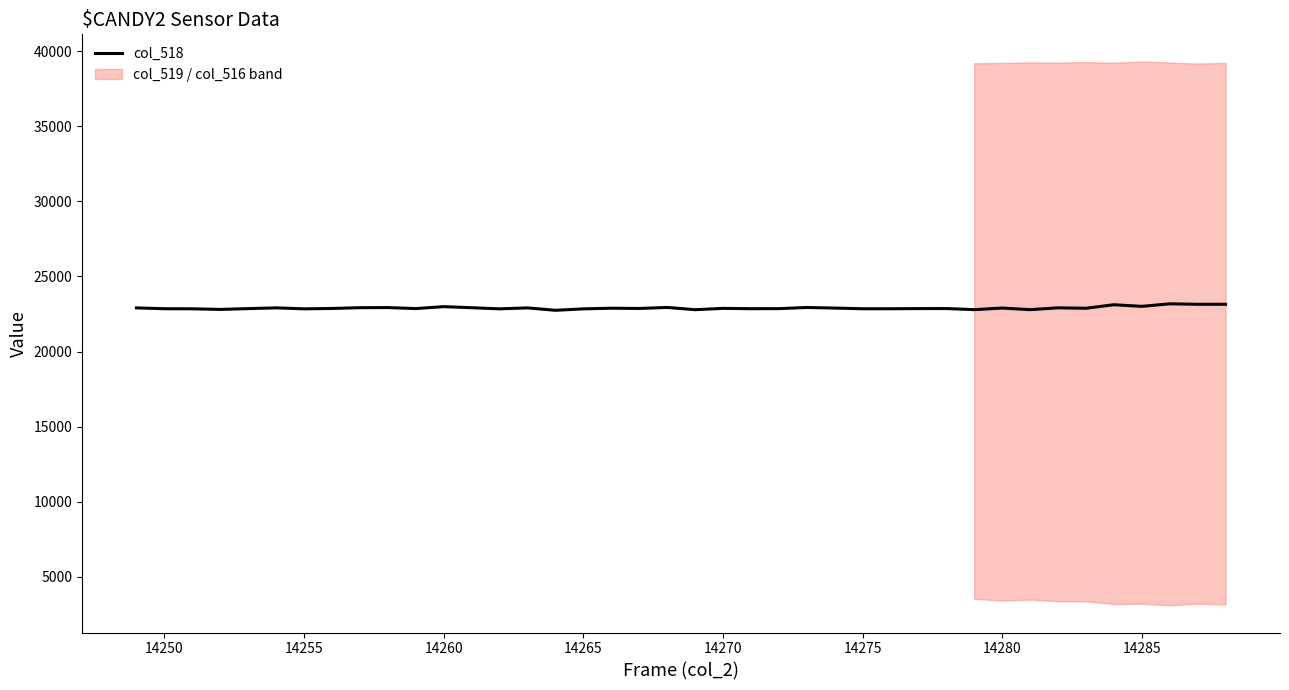

The col_518 series shows 23010 at 14285. True or false?

True